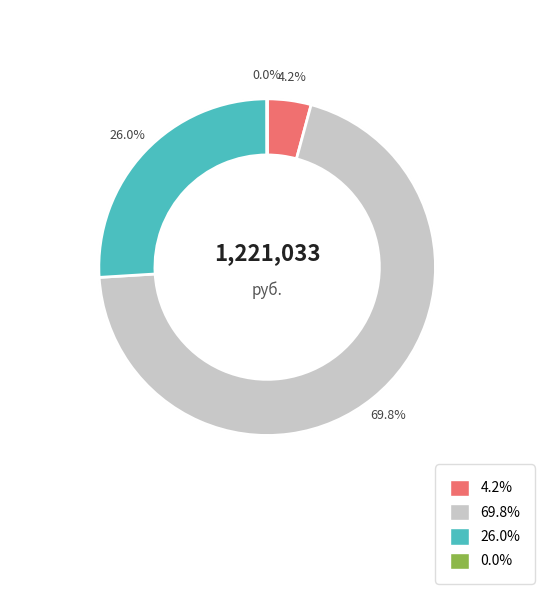

Combined, what portion of the pie is НАЛОГИ НА СОВОКУПНЫЙ ДОХОД and НАЛОГИ НА ПРИБЫЛЬ, ДОХОДЫ?

74.0%